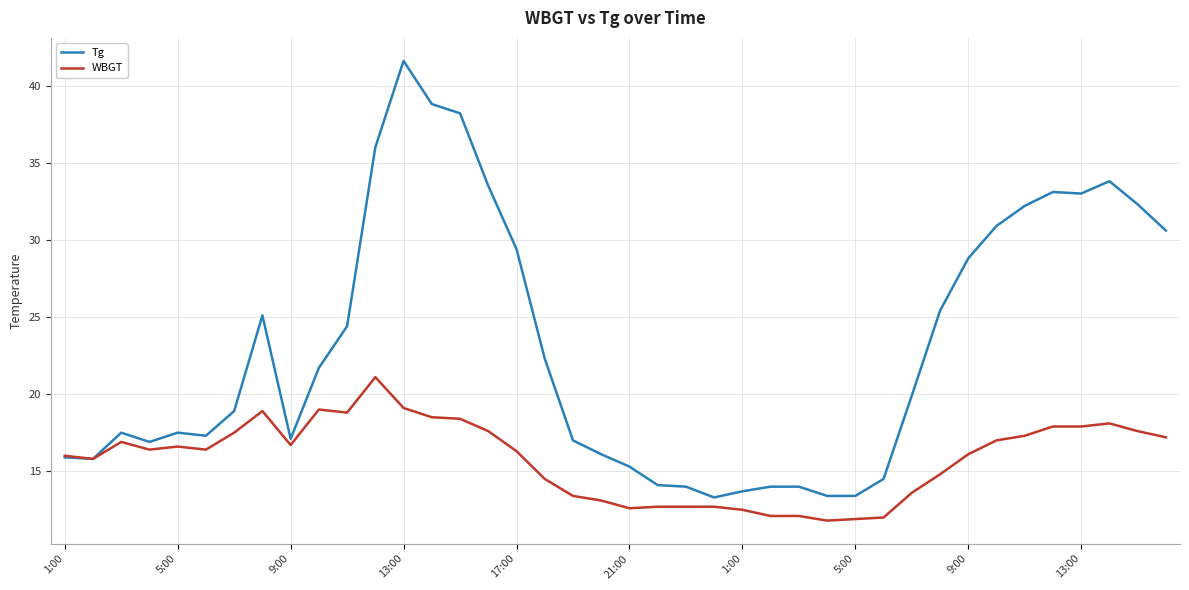

List the series in order of their peak value, highest first.

Tg, WBGT